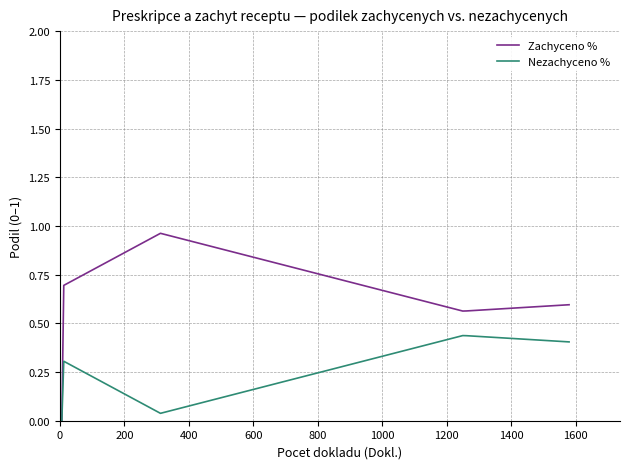

At 400, list the series in order from smallest to largest.

Nezachyceno %, Zachyceno %